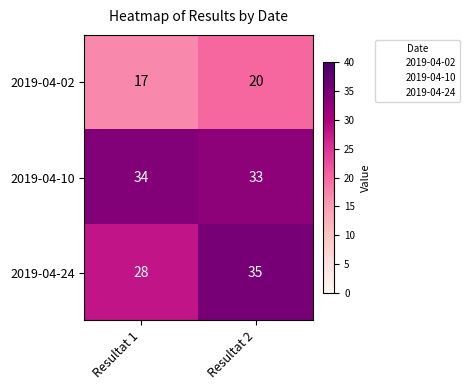

Rank the series at Resultat 1 from highest to lowest value.

2019-04-10, 2019-04-24, 2019-04-02